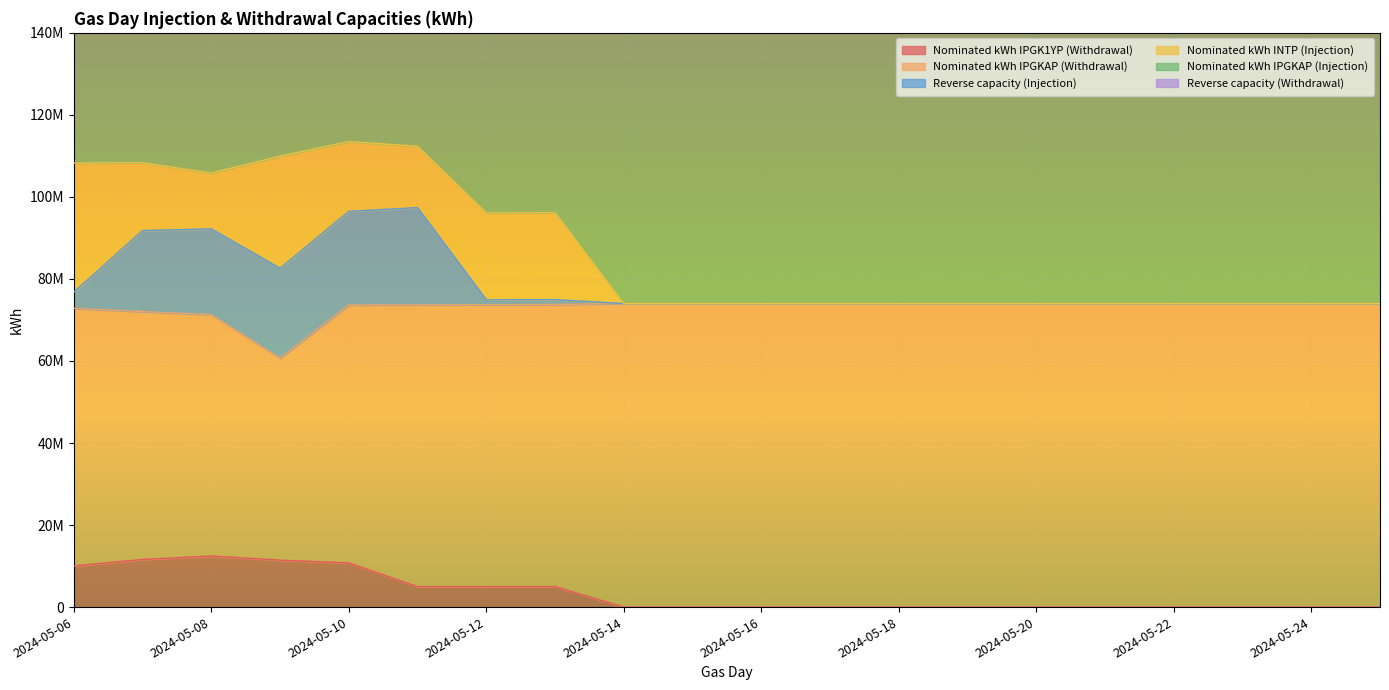

The value of Nominated kWh IPGKAP (Withdrawal) at 2024-05-07 is 37378324. True or false?

False